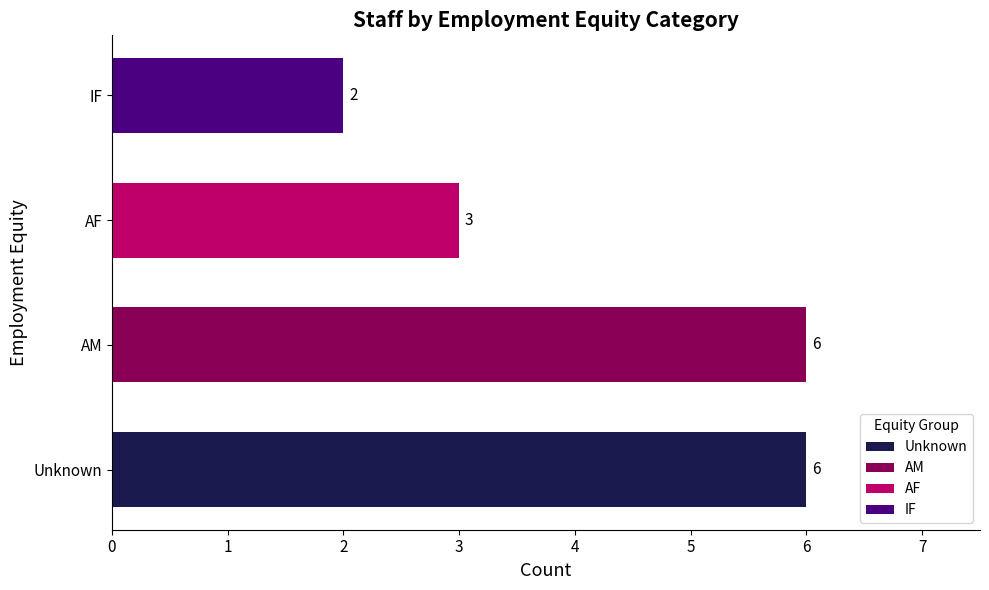

Between AF and AM, which is larger?

AM